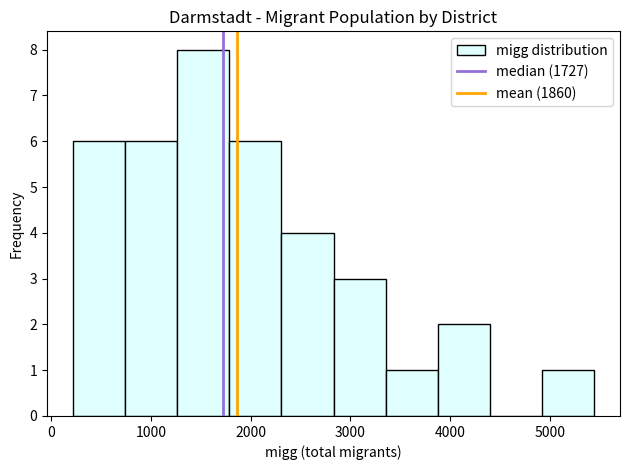

Reading left to right, list every bar in this chart as the range it spans on the x-axis followed by its height. Neither the bar edges nor the heights are printed on the chart, so give them approximately, as read against the axes.

200 to 700: 6
700 to 1300: 6
1300 to 1800: 8
1800 to 2300: 6
2300 to 2800: 4
2800 to 3400: 3
3400 to 3900: 1
3900 to 4400: 2
4400 to 4900: 0
4900 to 5400: 1